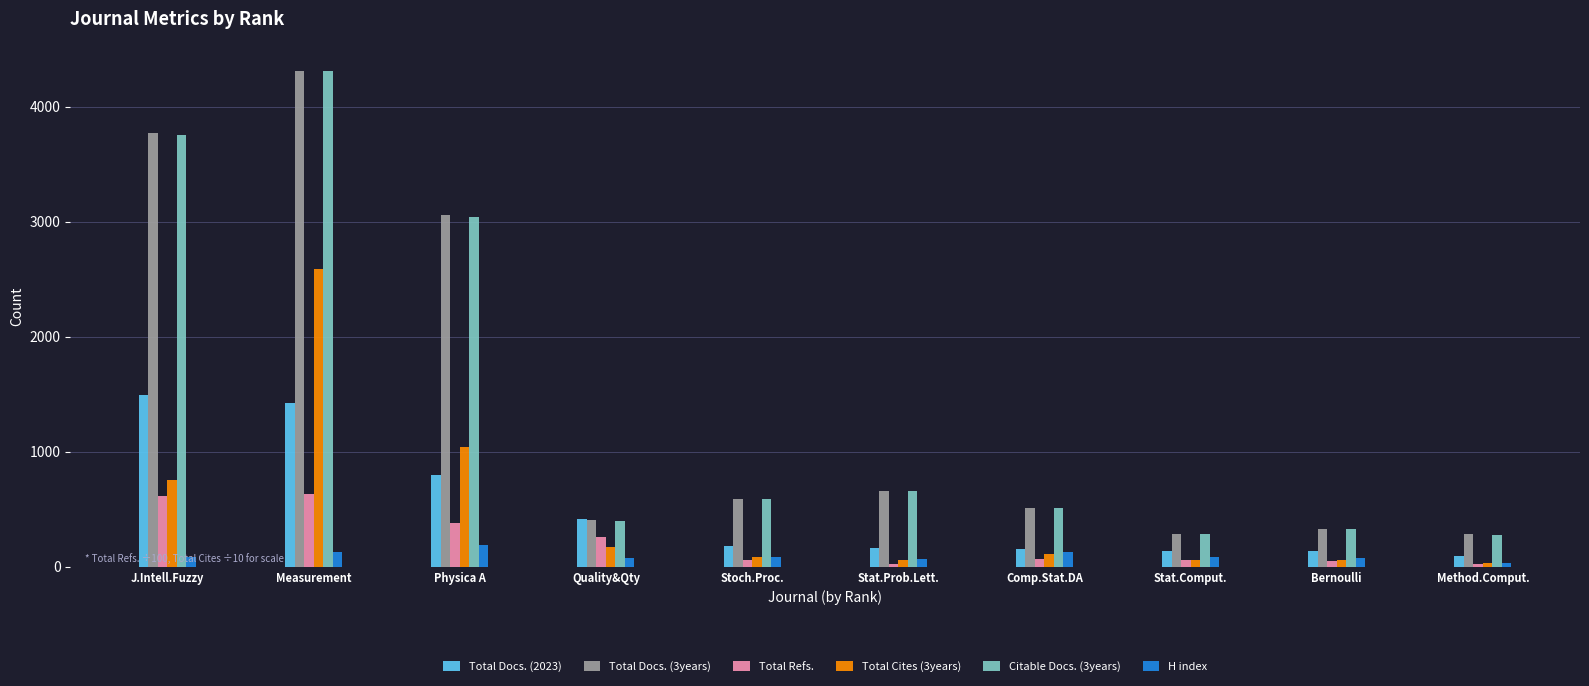

What is the difference between the highest and lowest values at Bernoulli?

280.0